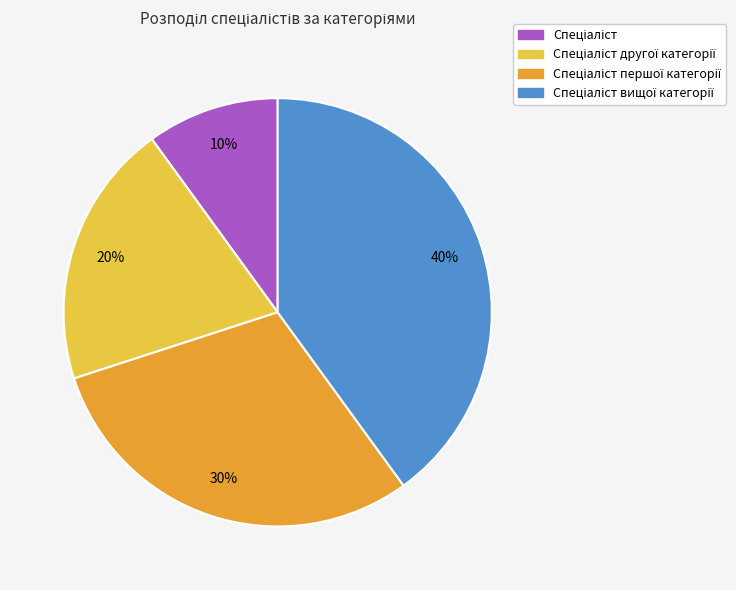

To the nearest percent, what is the average slice percentage?

25%